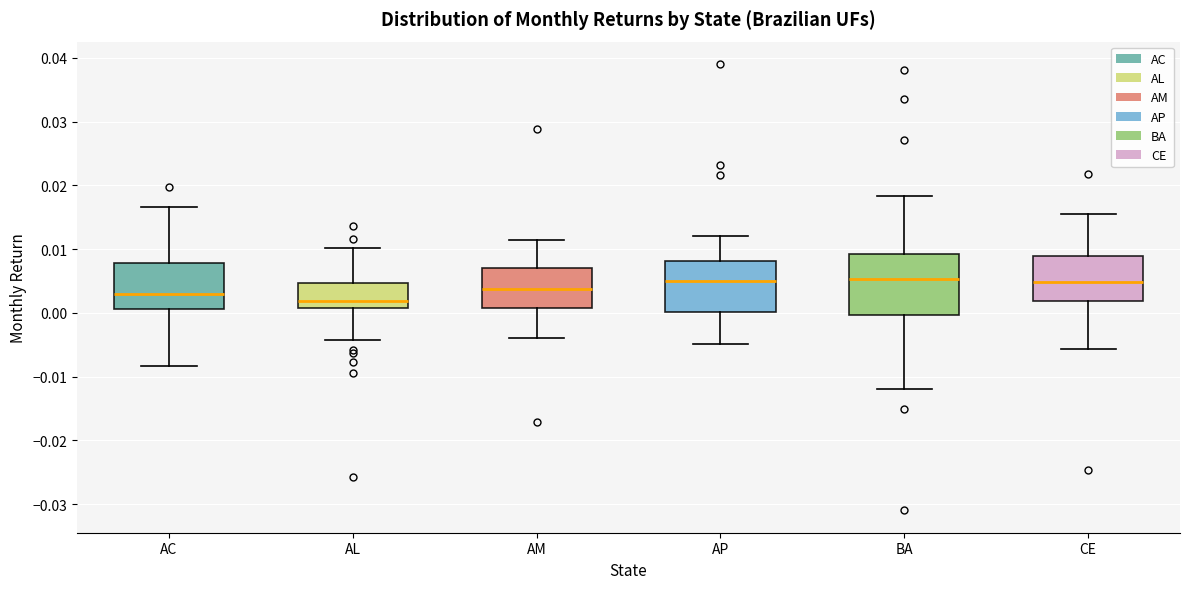

Where is the lower edge of the box for AC on the y-axis? The values are not printed on the chart, so give them approximately, as read against the axis.

0.001